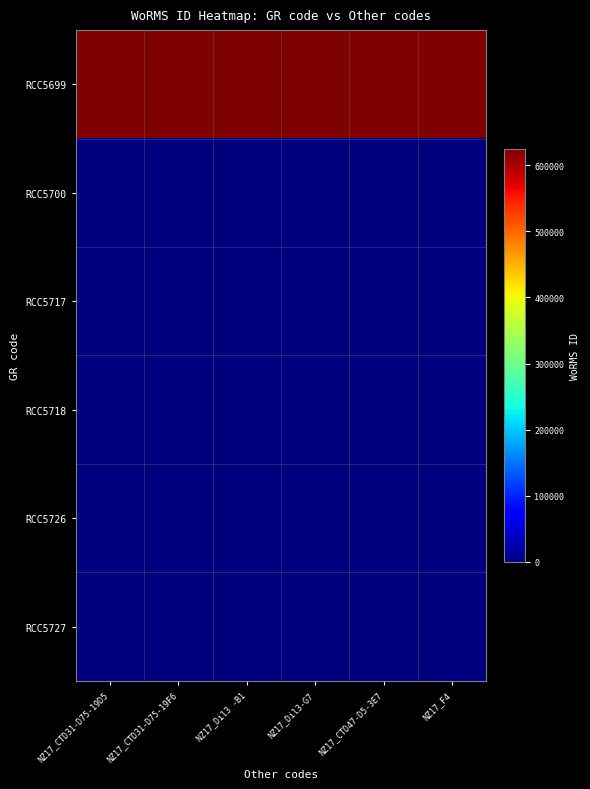

Reading left to right, extract all data points from this chart.

RCC5699: NZ17_CTD31-D75-19D5=624176.5	NZ17_CTD31-D75-19F6=624752.7	NZ17_Dil3 -B1=624534.0	NZ17_Dil3-G7=624400.7	NZ17_CTD47-D5-3E7=623958.0	NZ17_F4=623958.0
RCC5700: NZ17_CTD31-D75-19D5=-441.9	NZ17_CTD31-D75-19F6=366.2	NZ17_Dil3 -B1=101.1	NZ17_Dil3-G7=208.1	NZ17_CTD47-D5-3E7=-479.4	NZ17_F4=469.9
RCC5717: NZ17_CTD31-D75-19D5=332.4	NZ17_CTD31-D75-19F6=-287.7	NZ17_Dil3 -B1=-318.2	NZ17_Dil3-G7=-316.6	NZ17_CTD47-D5-3E7=-195.8	NZ17_F4=24.8
RCC5718: NZ17_CTD31-D75-19D5=-68.1	NZ17_CTD31-D75-19F6=-208.8	NZ17_Dil3 -B1=111.9	NZ17_Dil3-G7=-360.5	NZ17_CTD47-D5-3E7=-207.9	NZ17_F4=-133.6
RCC5726: NZ17_CTD31-D75-19D5=-43.9	NZ17_CTD31-D75-19F6=285.2	NZ17_Dil3 -B1=-300.3	NZ17_Dil3-G7=14.2	NZ17_CTD47-D5-3E7=92.4	NZ17_F4=-453.5
RCC5727: NZ17_CTD31-D75-19D5=107.5	NZ17_CTD31-D75-19F6=-329.5	NZ17_Dil3 -B1=-434.9	NZ17_Dil3-G7=448.9	NZ17_CTD47-D5-3E7=465.6	NZ17_F4=308.4